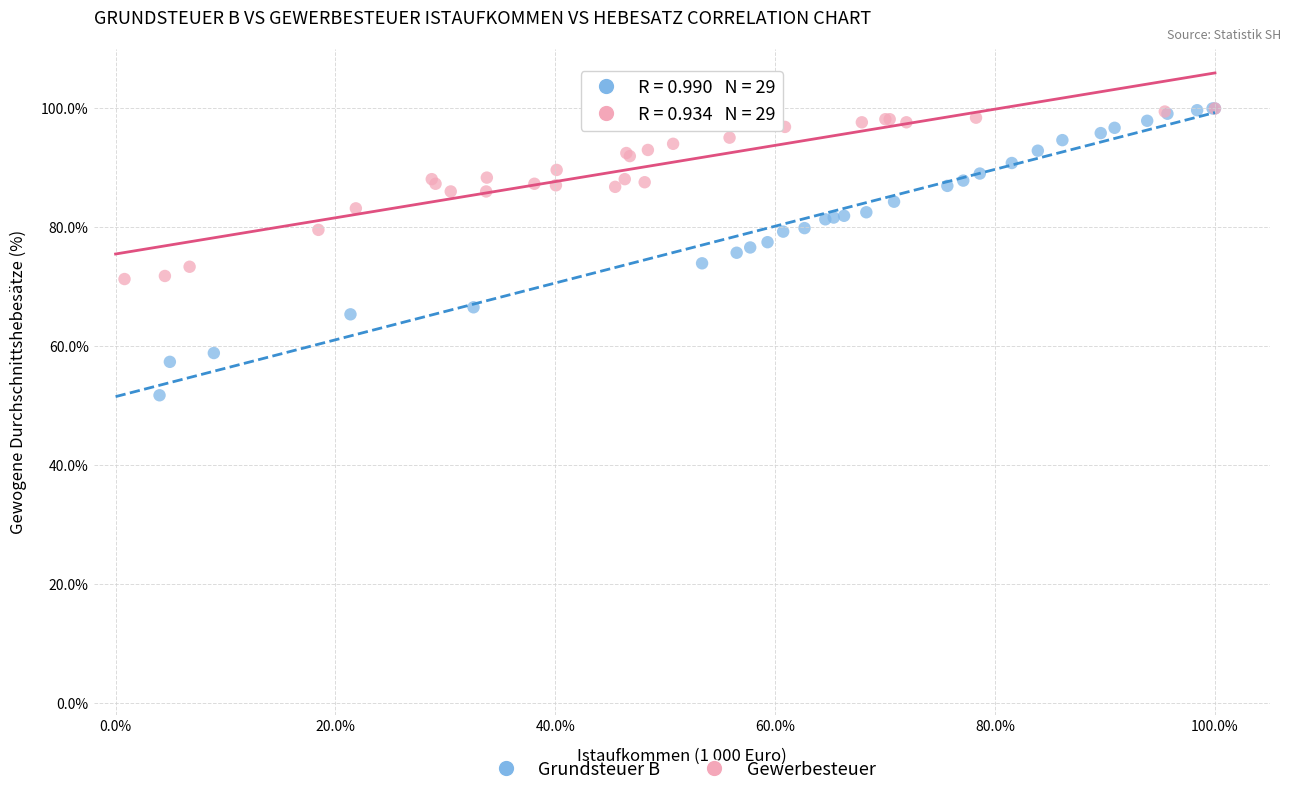

What are all the series names shown in the legend?

Grundsteuer B, Gewerbesteuer